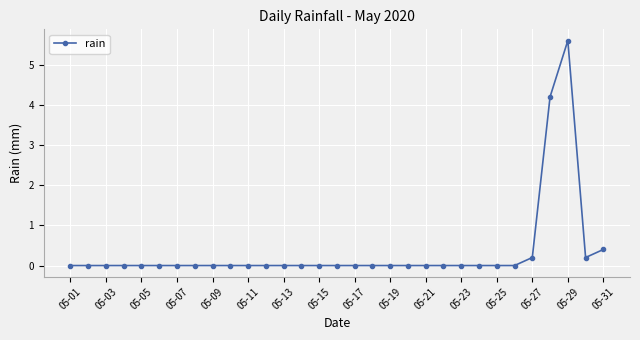

What is the difference between the maximum and minimum values?

5.6